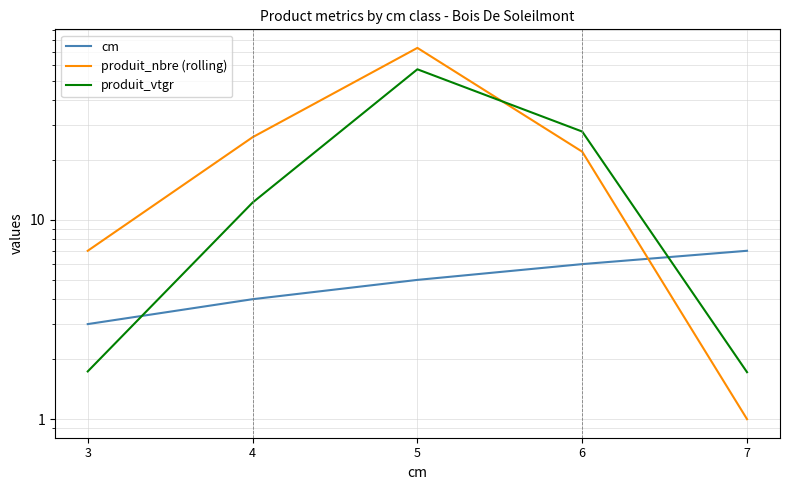

How many interior local peaks does the produit_nbre (rolling) series have?

1